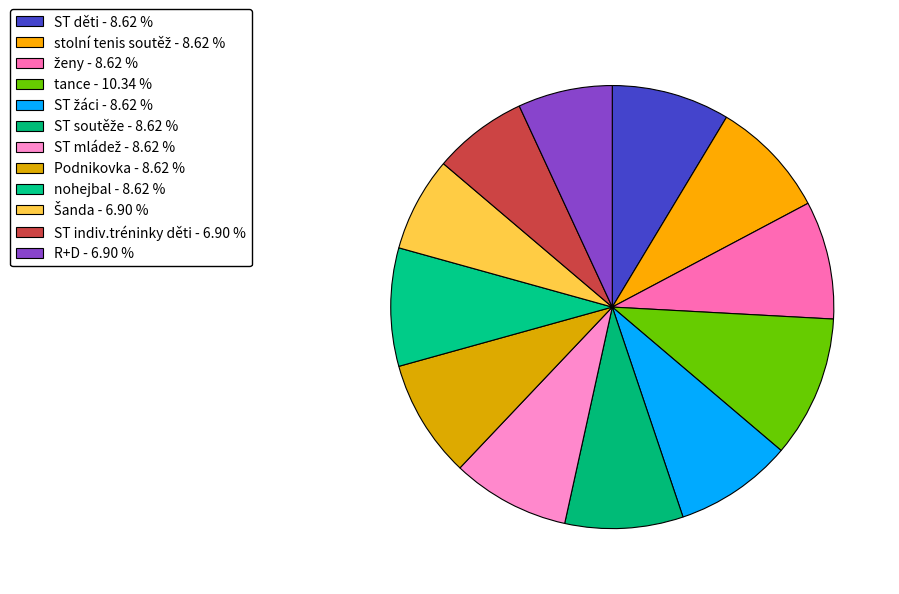

True or false: stolní tenis soutěž accounts for 17% of the total.

False